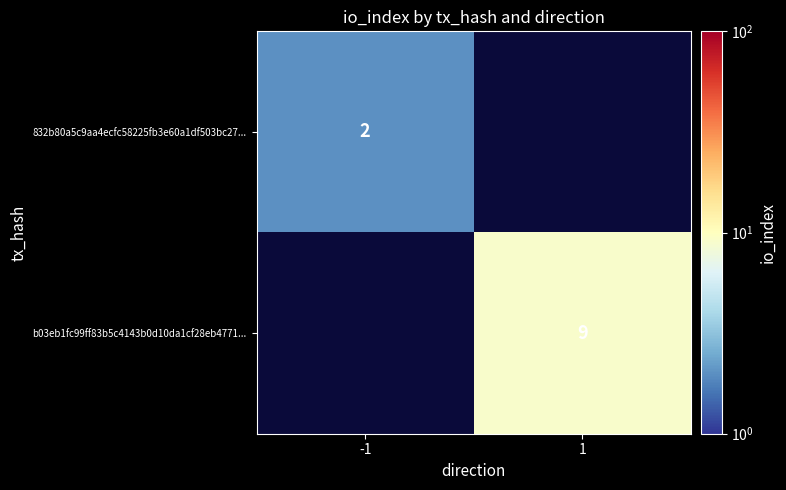

The 832b80a5c9aa4ecfc58225fb3e60a1df503bc27... series shows 3 at -1. True or false?

False